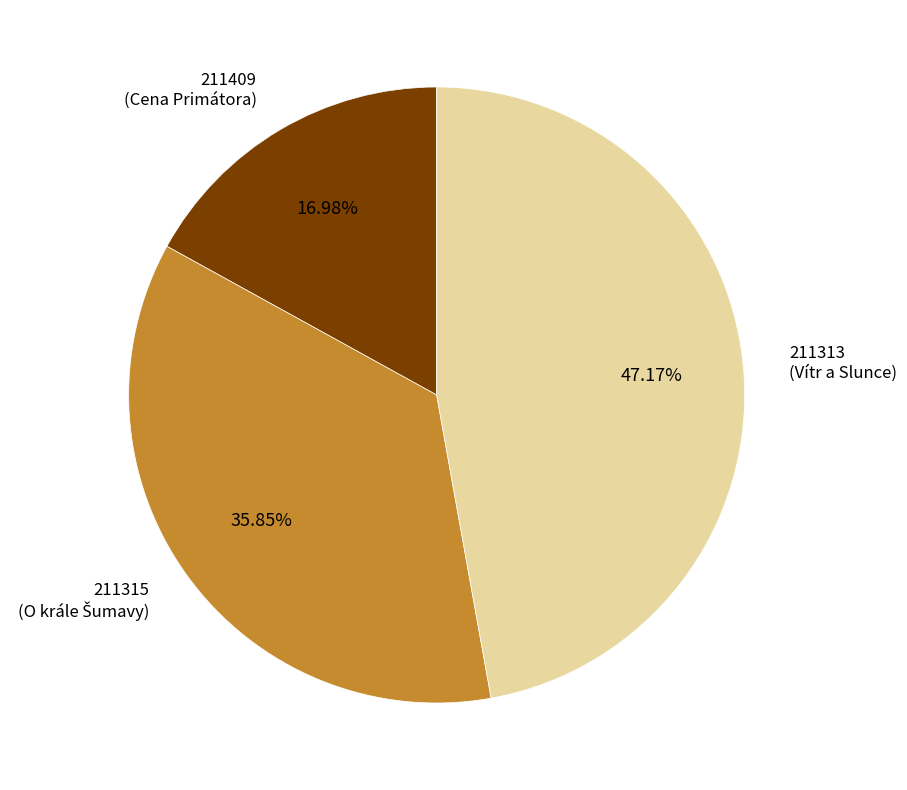

Rank the categories by value from lowest to highest.

211409, 211315, 211313